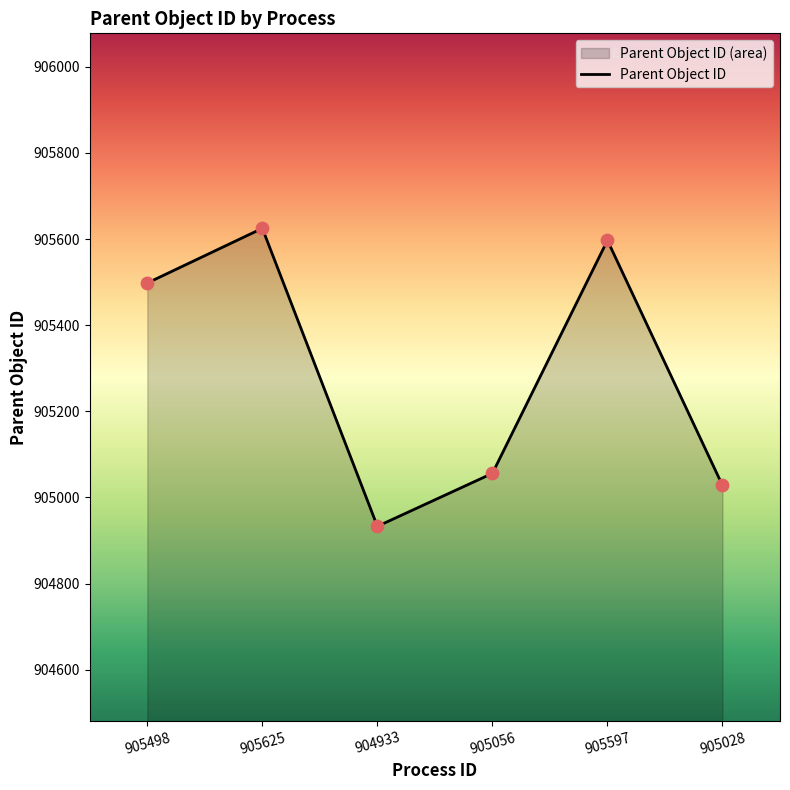

Which has a higher value, 905028 or 905056?

905056